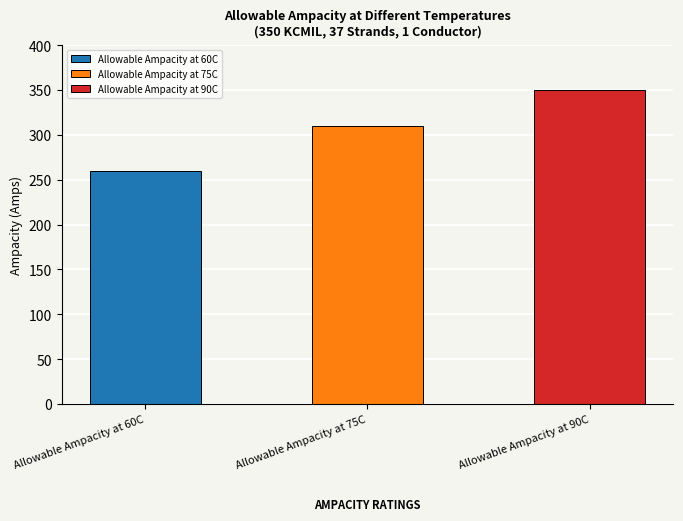

What value does the data have at Allowable Ampacity at 60C, to the nearest 10?

260